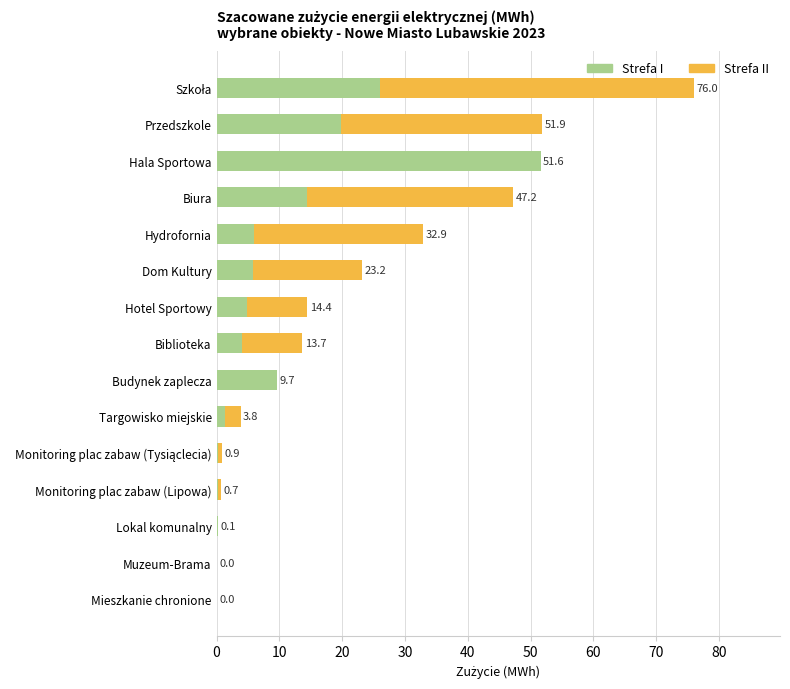

What is the total value across all series at Budynek zaplecza?

9.7